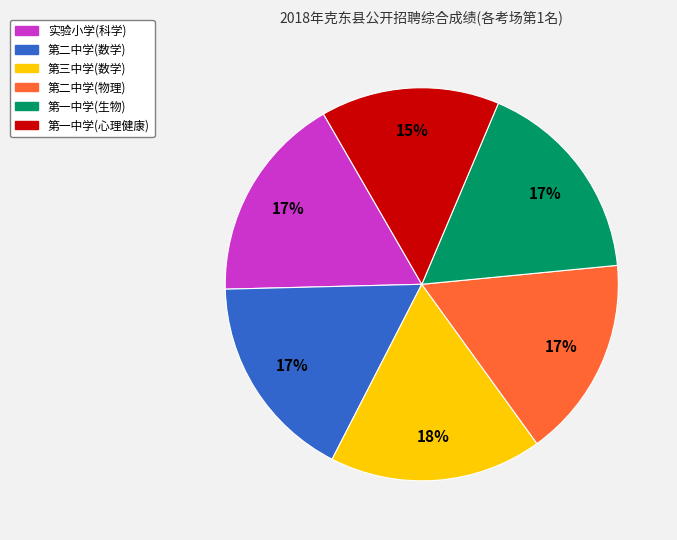

Is the sum of 第二中学(物理) and 第三中学(数学) greater than half?

No